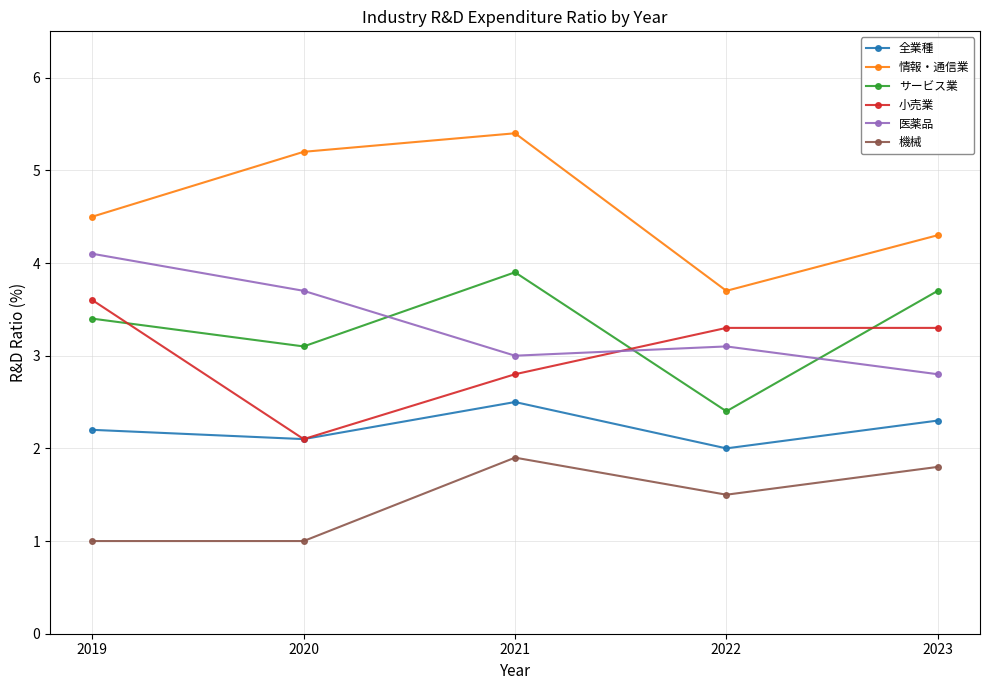

Which series has the largest range (max minus min)?

情報・通信業